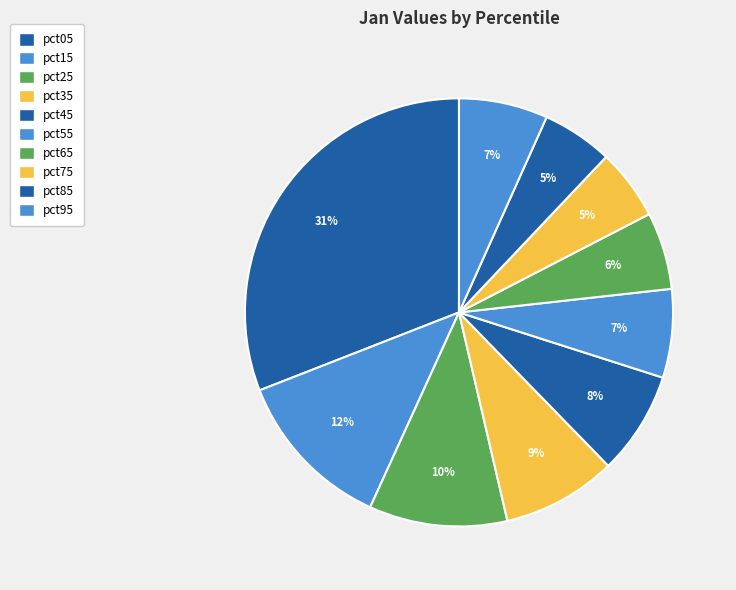

How many slices are in this pie chart?

10